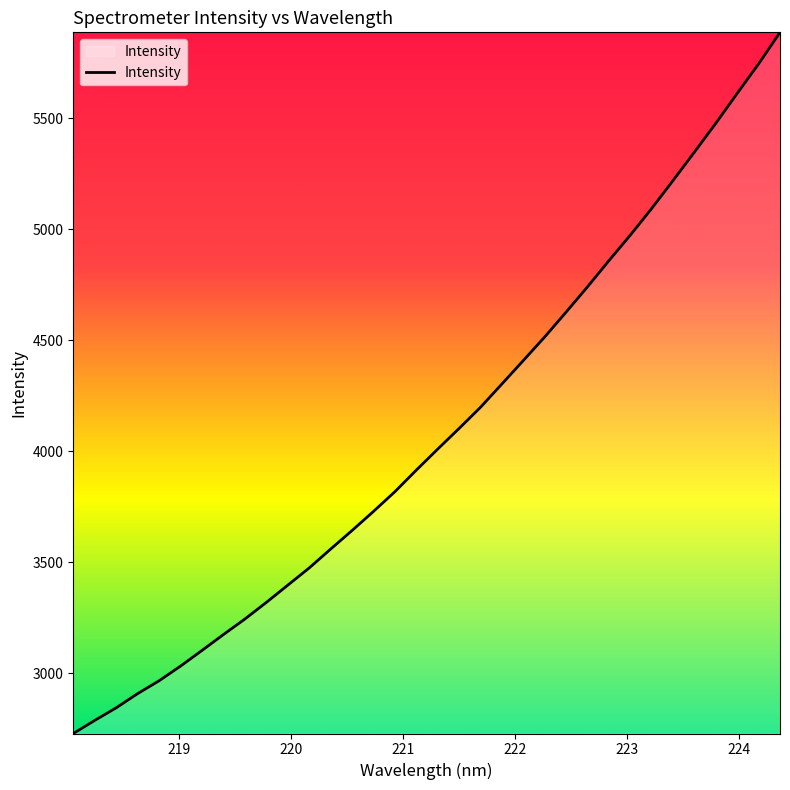

How many categories are shown in the chart?

34